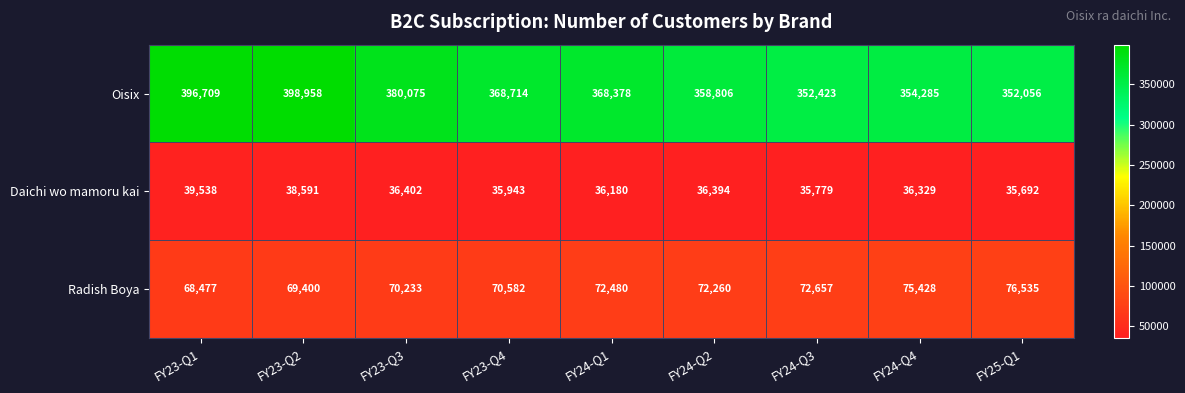

At which label is Daichi wo mamoru kai closest to 37615?

FY23-Q2